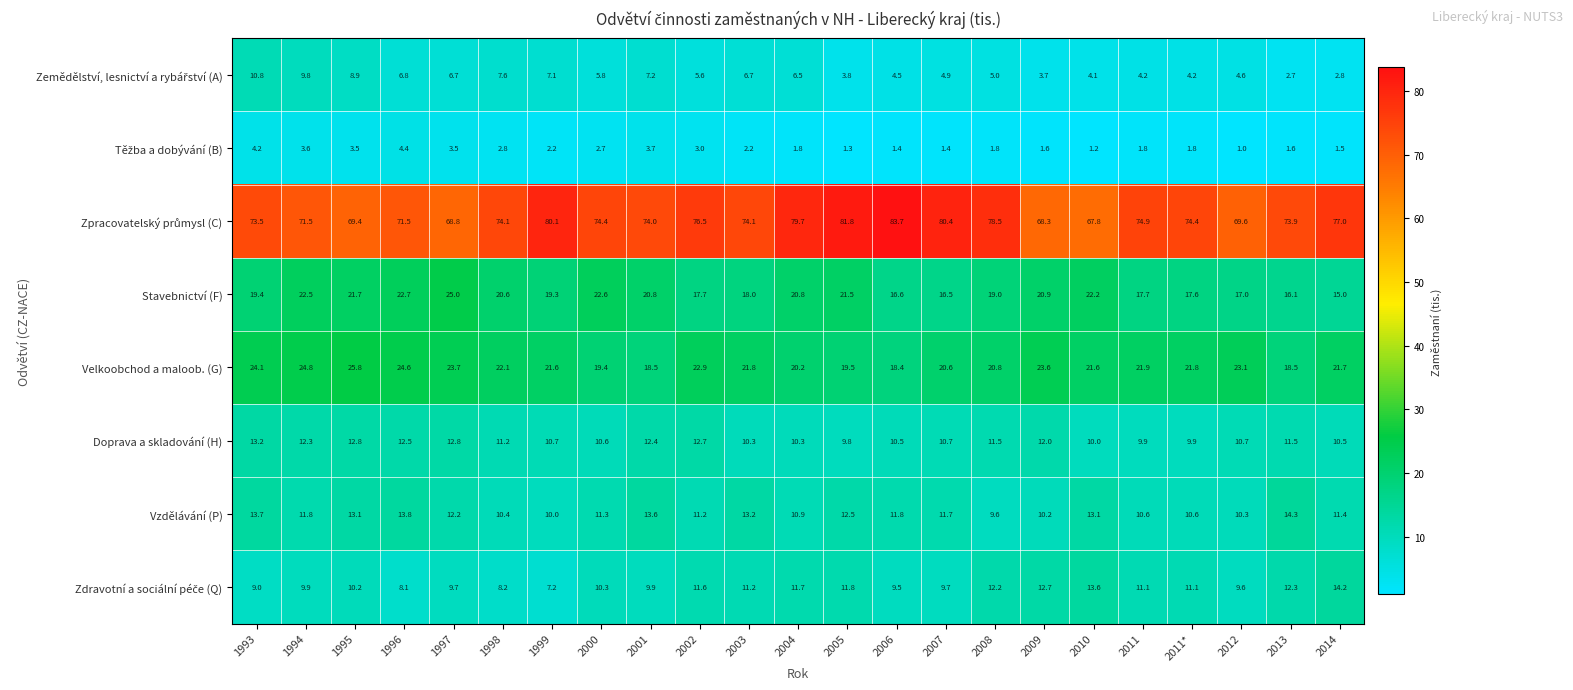

What is the sum of the Doprava a skladování (H) values at 2006 and 2008?

22.0